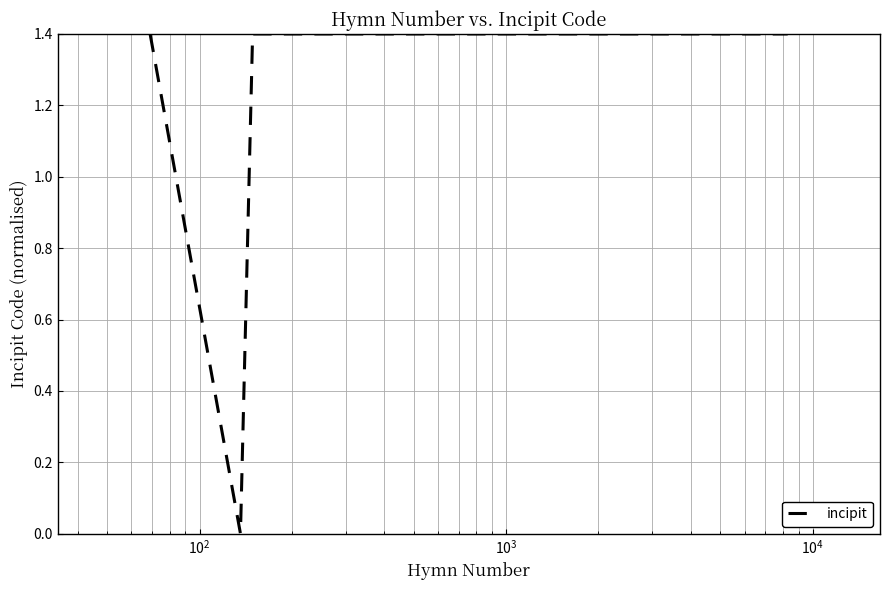

How many values are between 1 and 2?

4